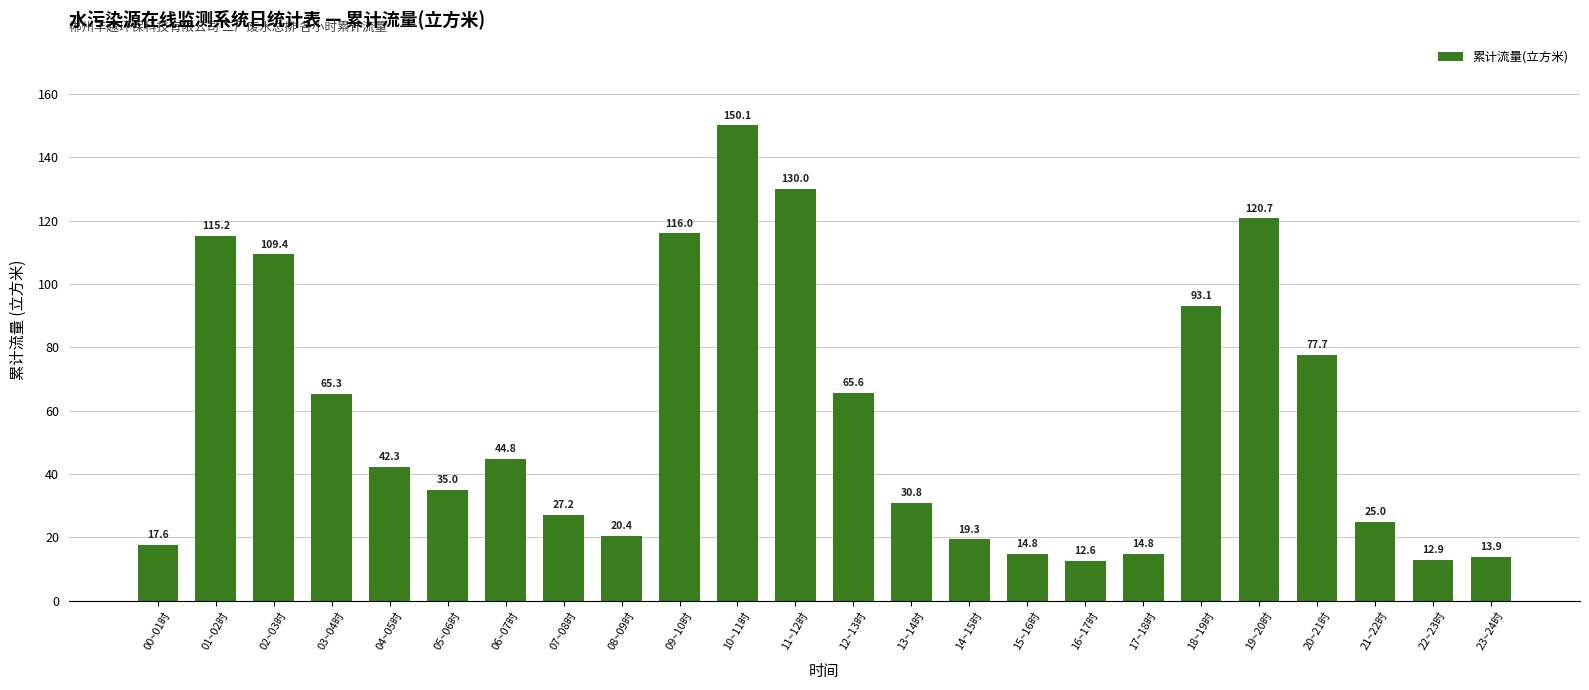

Reading left to right, extract all data points from this chart.

00~01时=17.6	01~02时=115.2	02~03时=109.4	03~04时=65.3	04~05时=42.3	05~06时=35.0	06~07时=44.8	07~08时=27.2	08~09时=20.4	09~10时=116.0	10~11时=150.1	11~12时=130.0	12~13时=65.6	13~14时=30.8	14~15时=19.3	15~16时=14.8	16~17时=12.6	17~18时=14.8	18~19时=93.1	19~20时=120.7	20~21时=77.7	21~22时=25.0	22~23时=12.9	23~24时=13.9